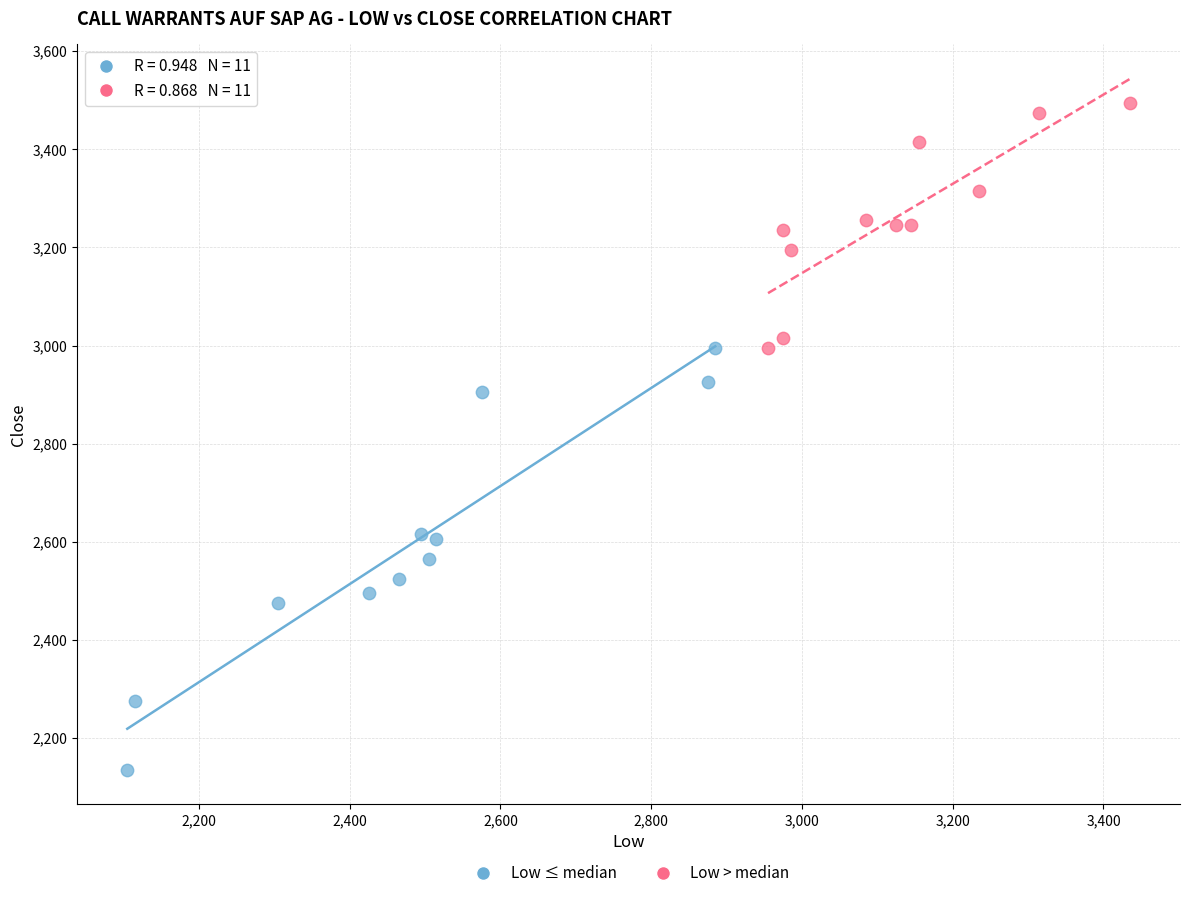

Which series reaches the minimum Y coordinate?

Low ≤ median